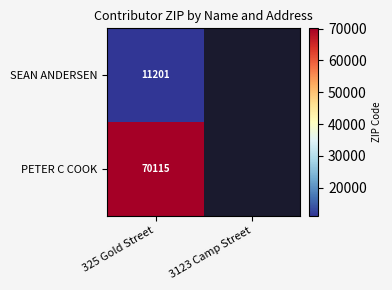

How many categories are shown in the chart?

2